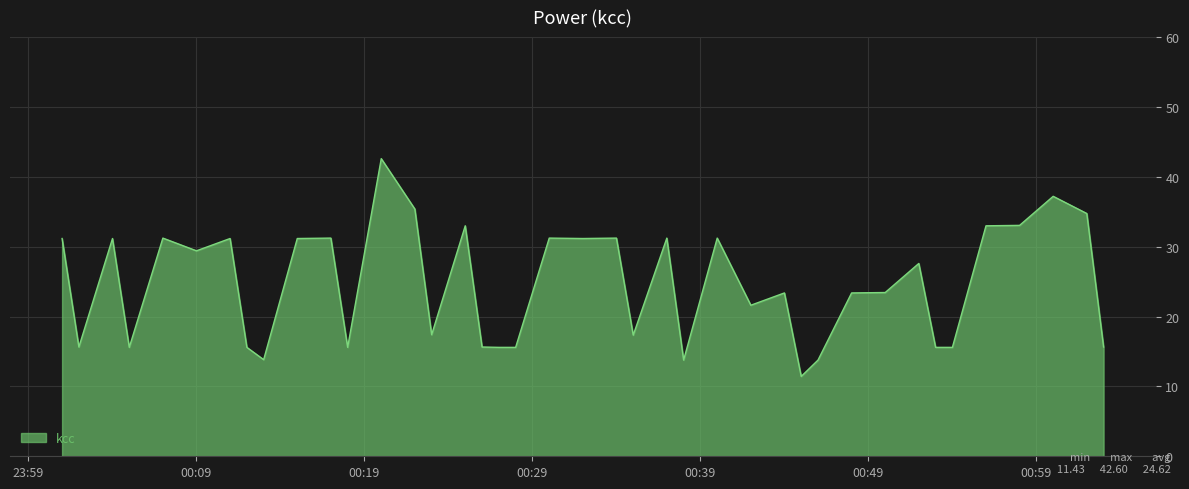

What is the maximum value shown in the chart?

42.6